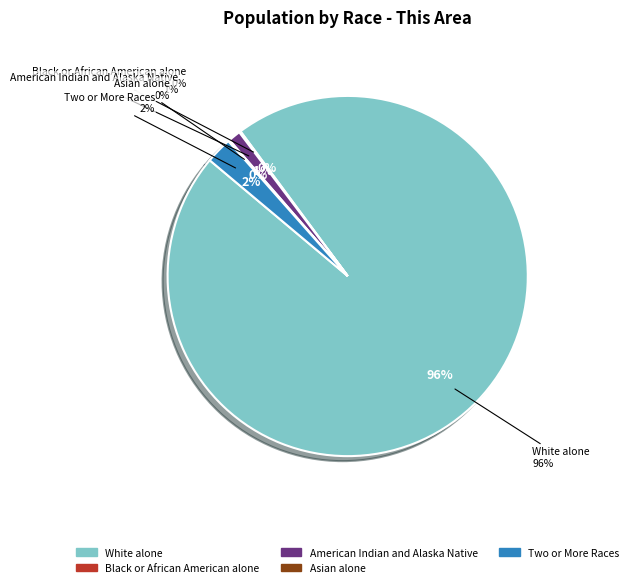

Which slice represents more than half of the pie?

White alone